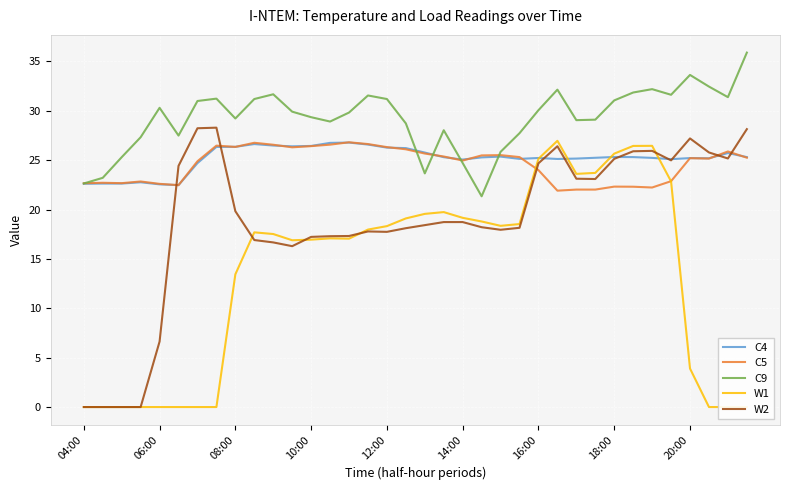

What is the maximum value for C5?

26.8